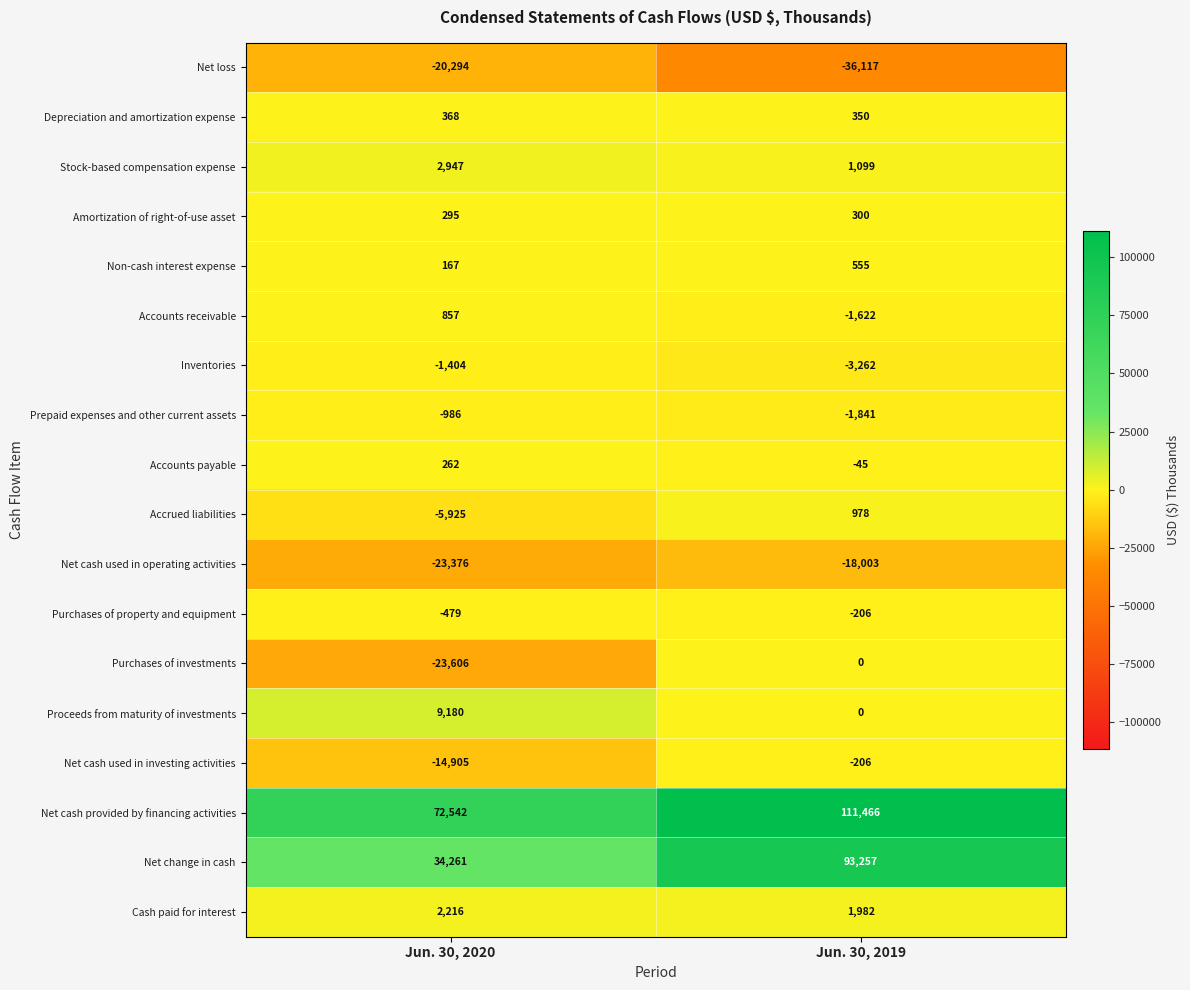

How many series are shown in this chart?

18